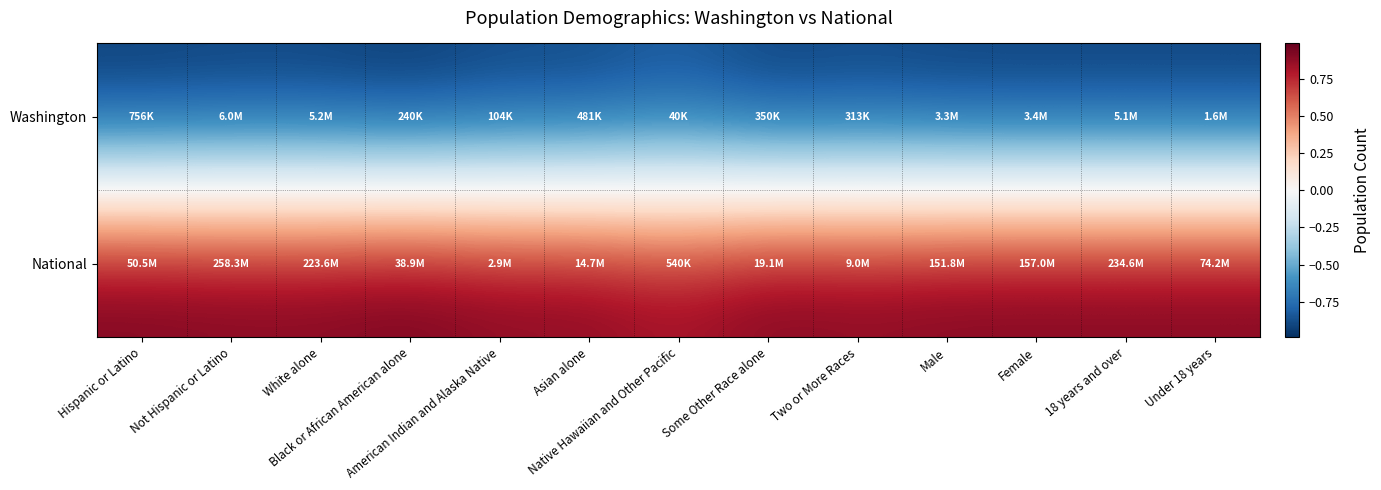

Which series has the largest range (max minus min)?

Washington